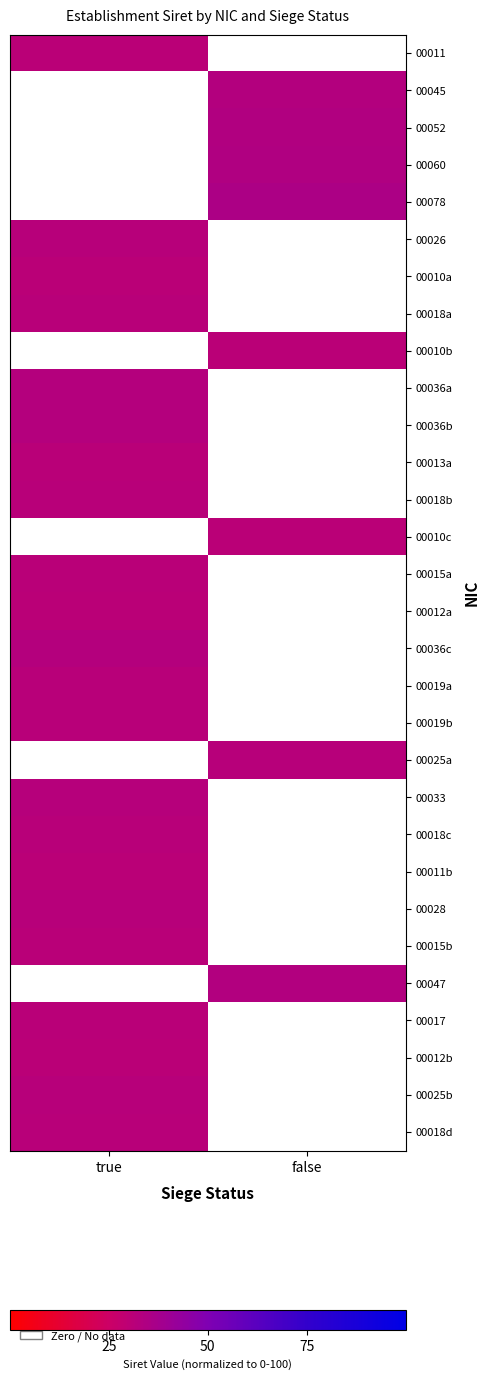

Reading right to left, extract all data points from this chart.

00011: false=0.0	true=30.8
00045: false=33.2	true=0.0
00052: false=33.6	true=0.0
00060: false=34.2	true=0.0
00078: false=35.5	true=0.0
00026: false=0.0	true=31.8
00010a: false=0.0	true=30.7
00018a: false=0.0	true=31.3
00010b: false=30.7	true=0.0
00036a: false=0.0	true=32.5
00036b: false=0.0	true=32.5
00013a: false=0.0	true=30.9
00018b: false=0.0	true=31.3
00010c: false=30.7	true=0.0
00015a: false=0.0	true=31.1
00012a: false=0.0	true=30.8
00036c: false=0.0	true=32.5
00019a: false=0.0	true=31.3
00019b: false=0.0	true=31.3
00025a: false=31.8	true=0.0
00033: false=0.0	true=32.3
00018c: false=0.0	true=31.3
00011b: false=0.0	true=30.8
00028: false=0.0	true=32.0
00015b: false=0.0	true=31.1
00047: false=33.3	true=0.0
00017: false=0.0	true=31.2
00012b: false=0.0	true=30.8
00025b: false=0.0	true=31.8
00018d: false=0.0	true=31.3